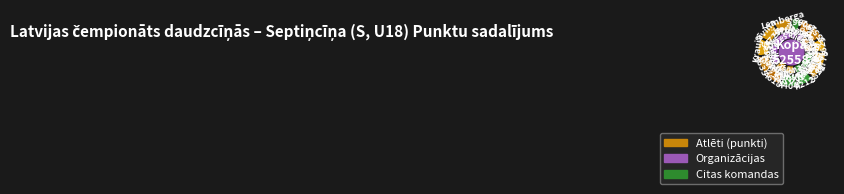

Is it true that Ērika Līna Rivseniece is 8% of the pie?

True